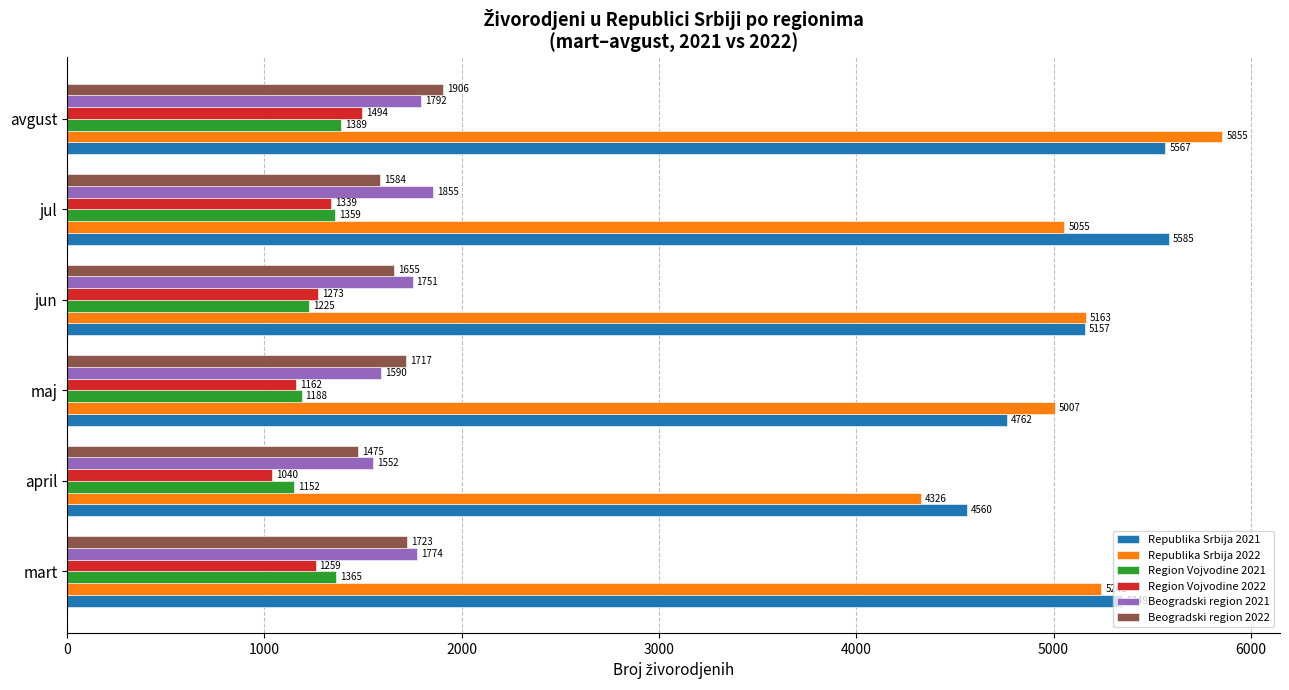

How many distinct data groups are displayed?

6